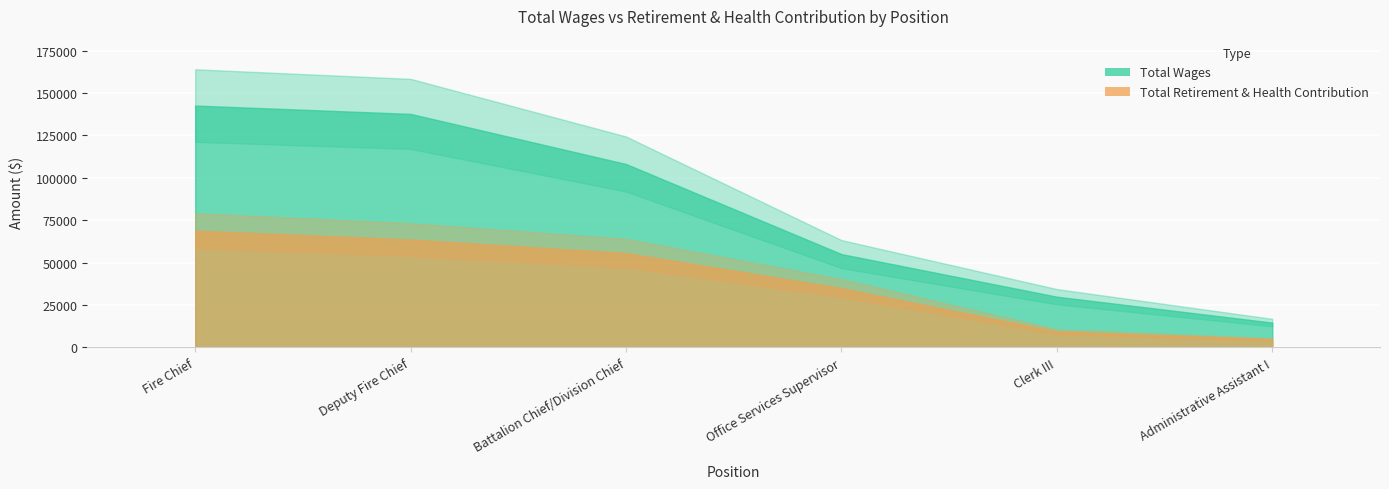

Reading left to right, what are all the values shown in this chart?

Total Wages: Fire Chief=142579	Deputy Fire Chief=137664	Battalion Chief/Division Chief=108140	Office Services Supervisor=55036	Clerk III=29933	Administrative Assistant I=14669
Total Retirement & Health Contribution: Fire Chief=68844	Deputy Fire Chief=63622	Battalion Chief/Division Chief=55638	Office Services Supervisor=34994	Clerk III=9323	Administrative Assistant I=4709